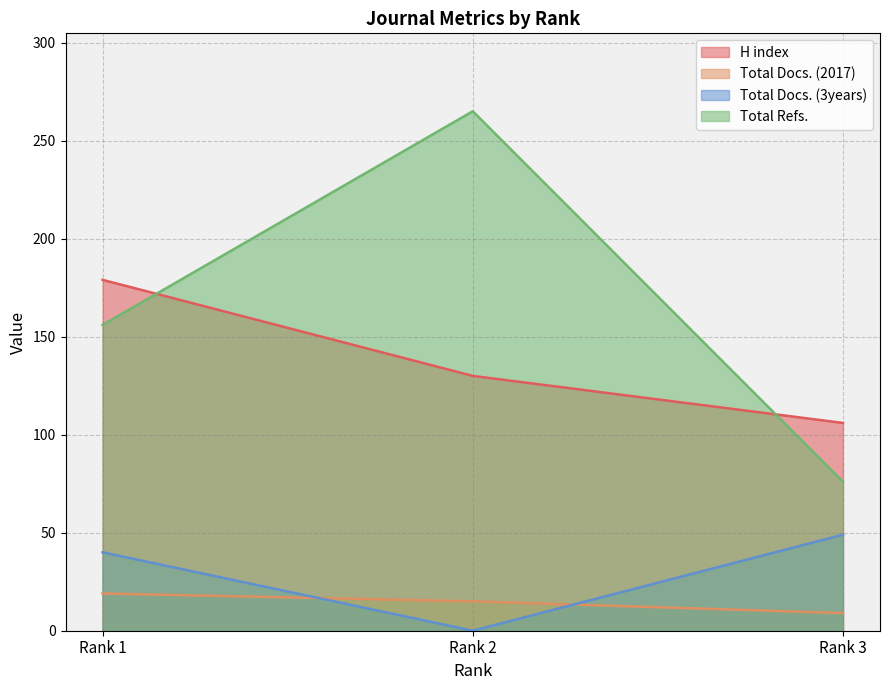

Where is H index nearest to the value 142?

Rank 2